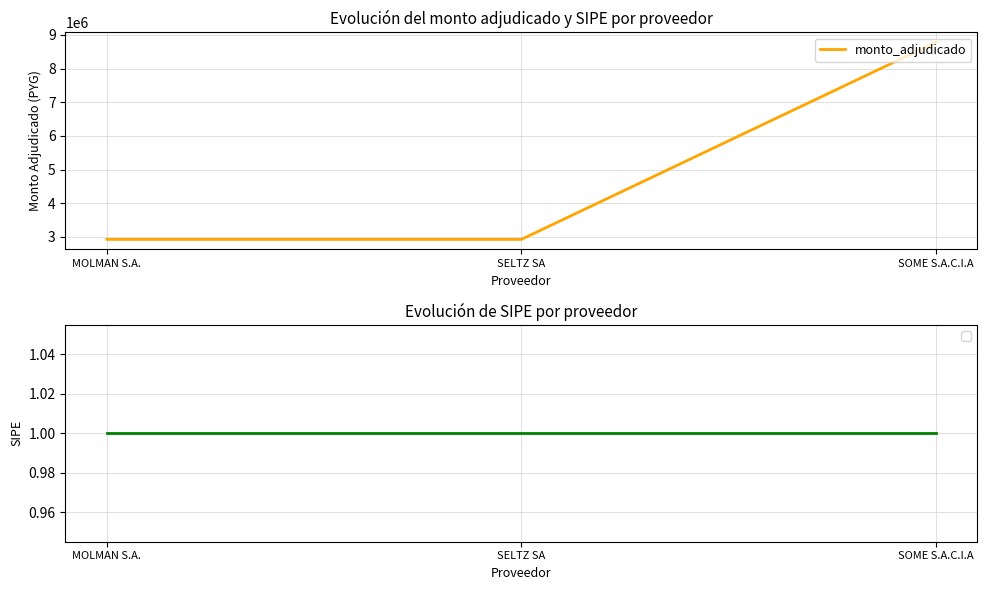

What is the difference between the maximum and minimum values?

5856000